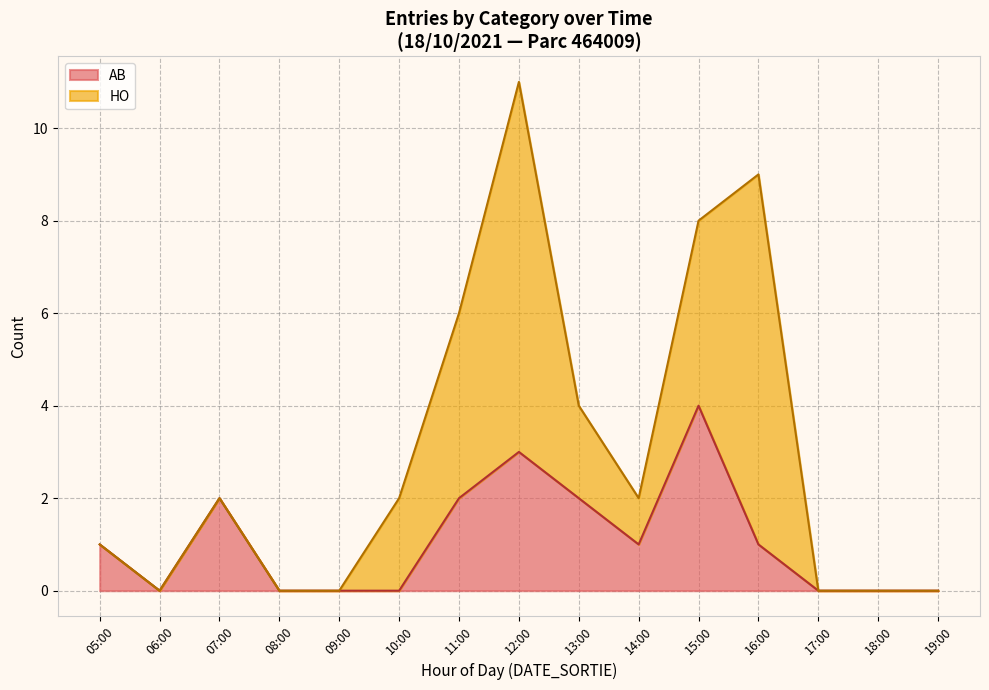

At which category is the sum across all series the highest?

12:00